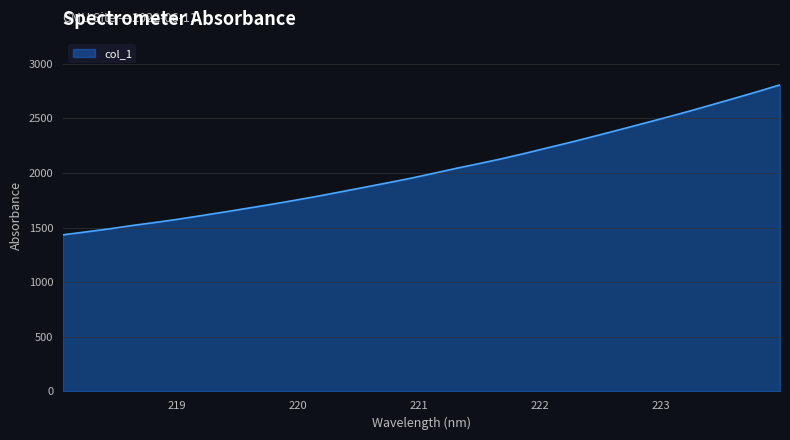

What is the difference between the maximum and minimum values?

1372.5